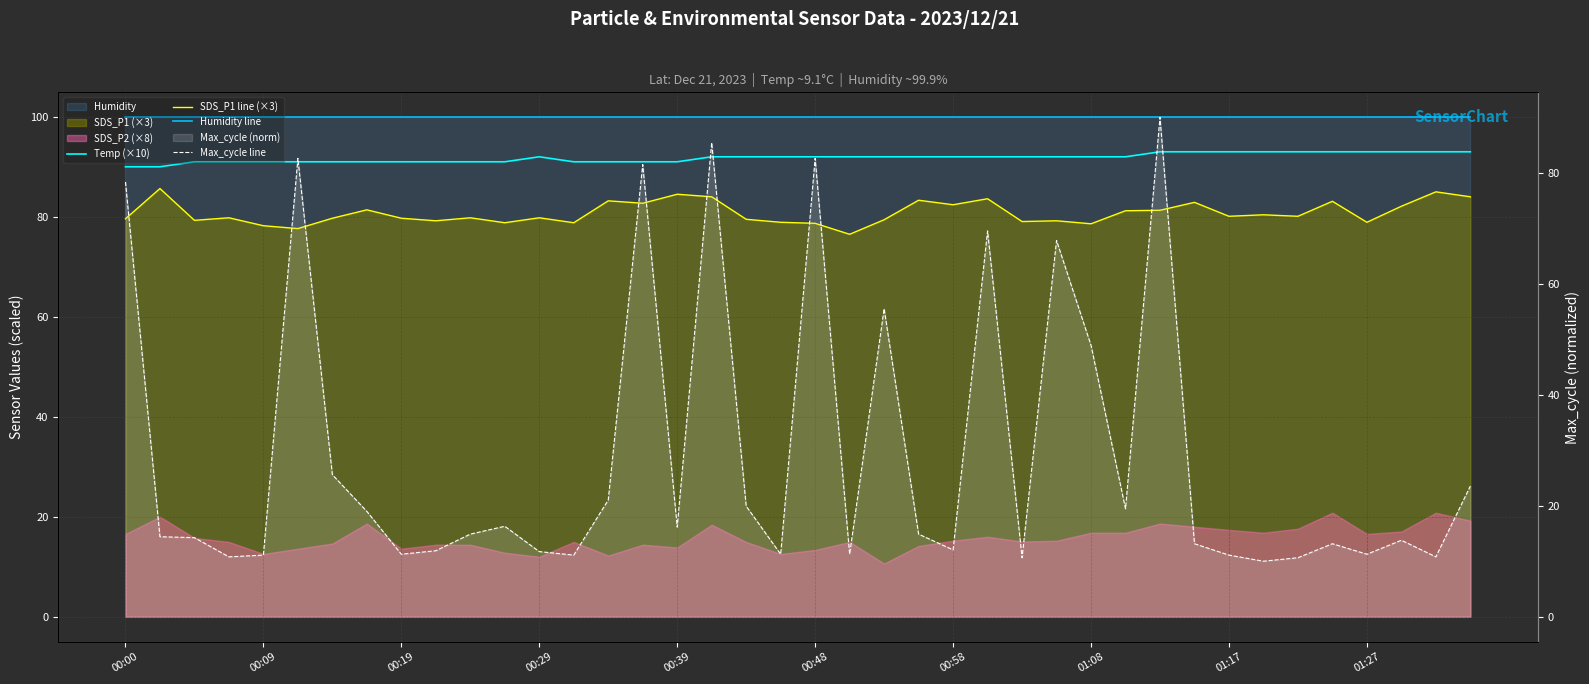

Is it true that Temp (×10) equals 93.0 at 30?

True